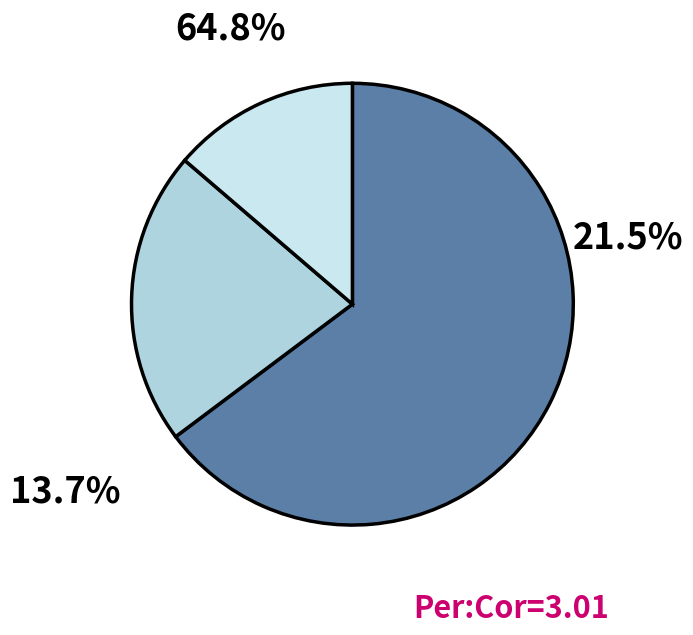

Is it true that 34 is 3% of the pie?

True